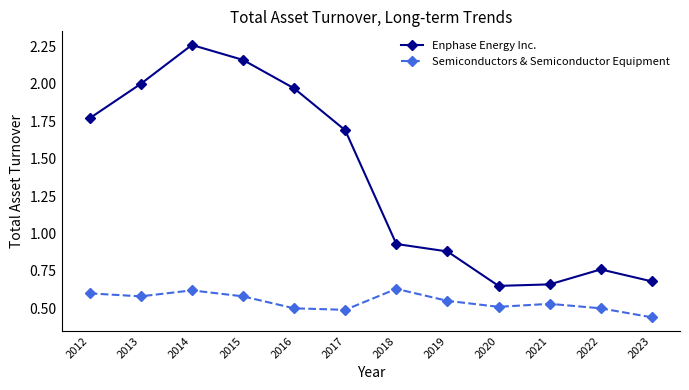

True or false: Semiconductors & Semiconductor Equipment and Enphase Energy Inc. cross at least once.

False